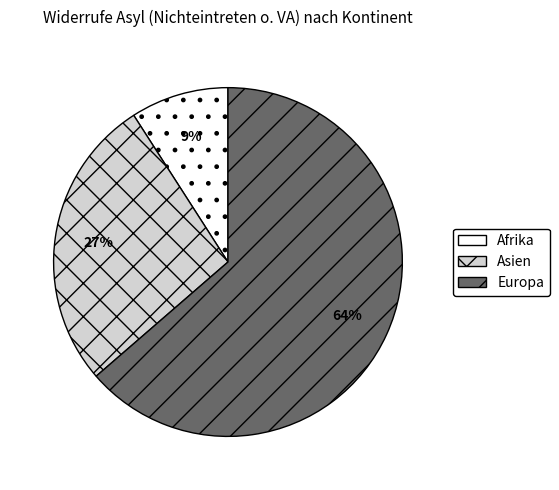

How many segments does this pie chart have?

3